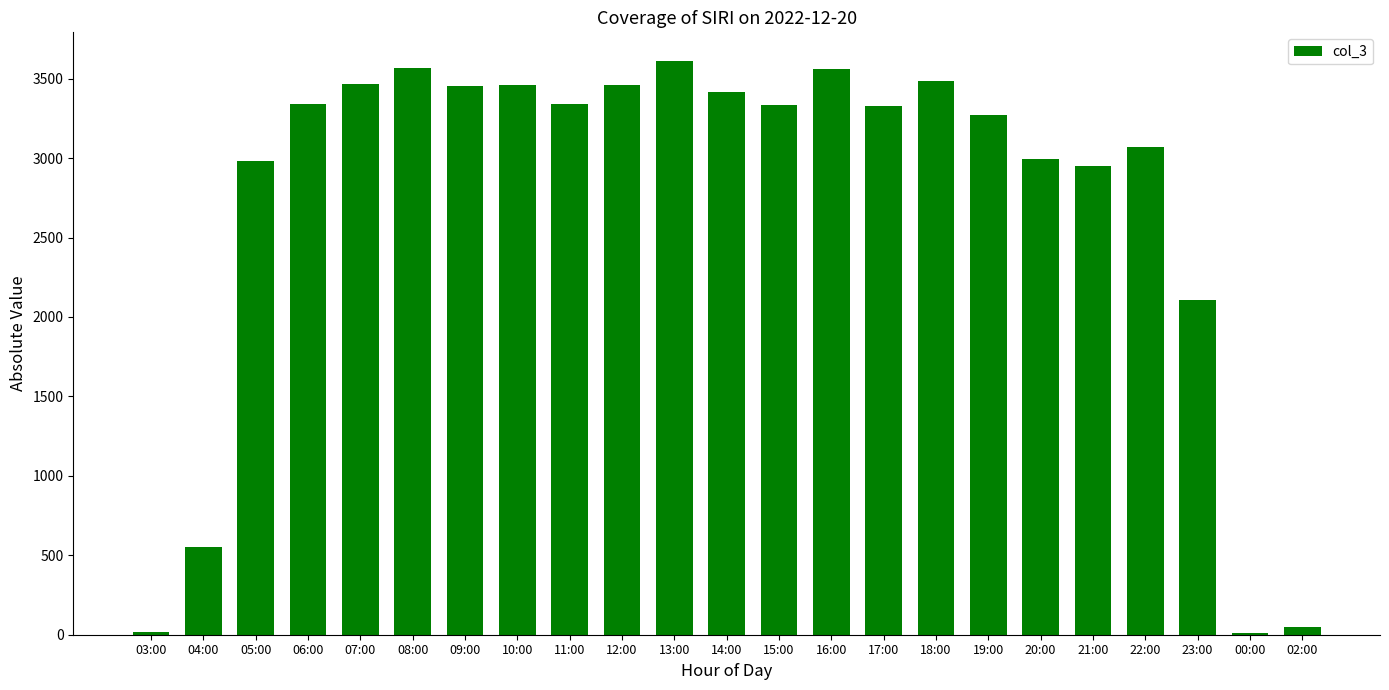

What is the greatest value displayed?

3611